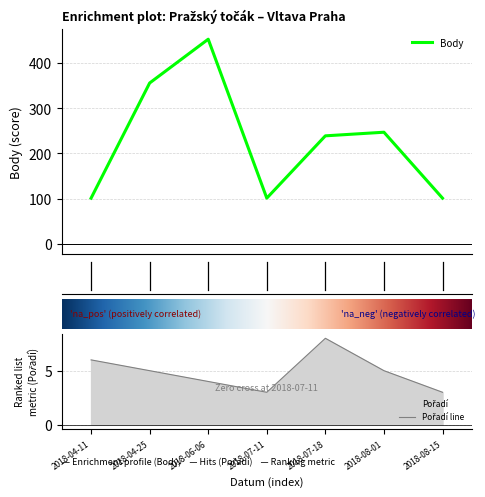

What is the average value of the Body series?

228